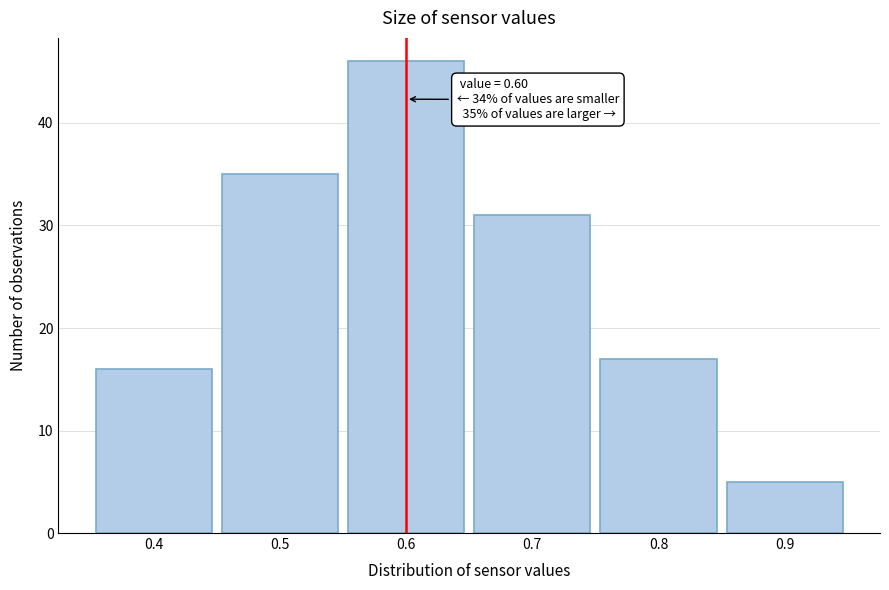

Which range on the x-axis has the tallest bar?

0.55 to 0.65